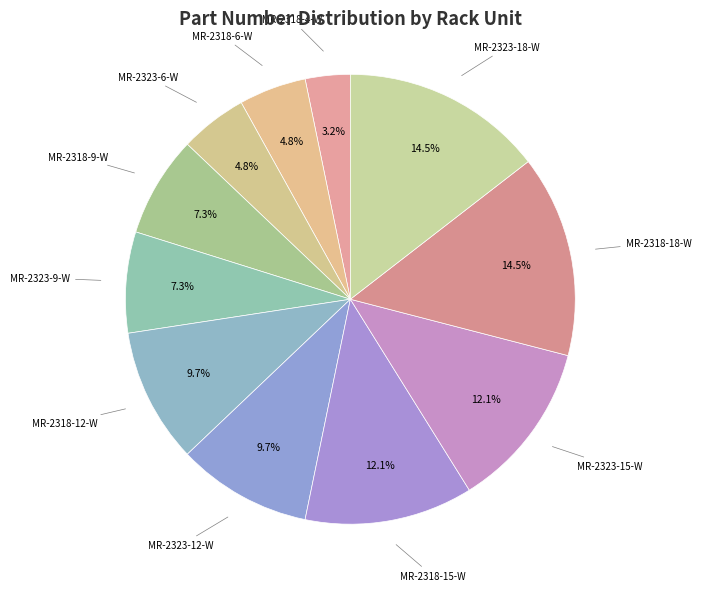

Is the sum of MR-2323-15-W and MR-2318-15-W greater than half?

No